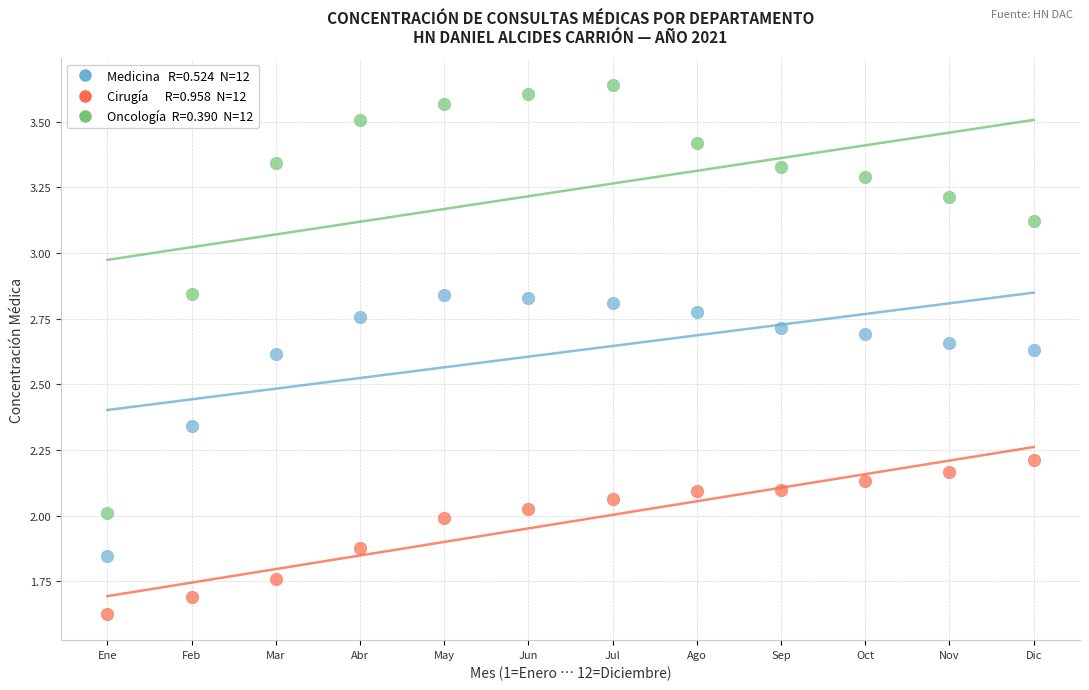

Across all data points, what is the range of X values (max minus min)?

11.0